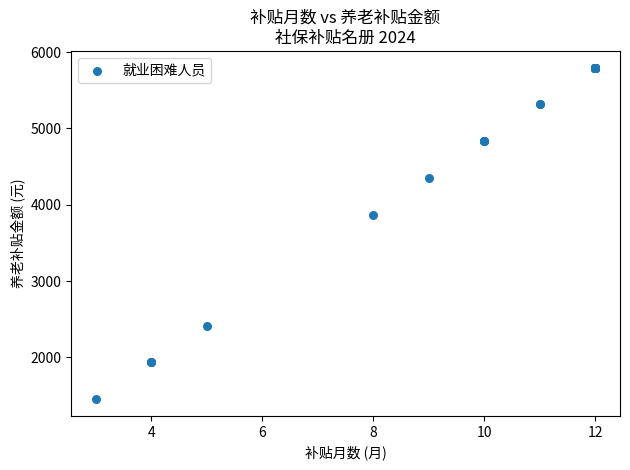

What Y value in the scatter plot is closest to 3624?

3865.9